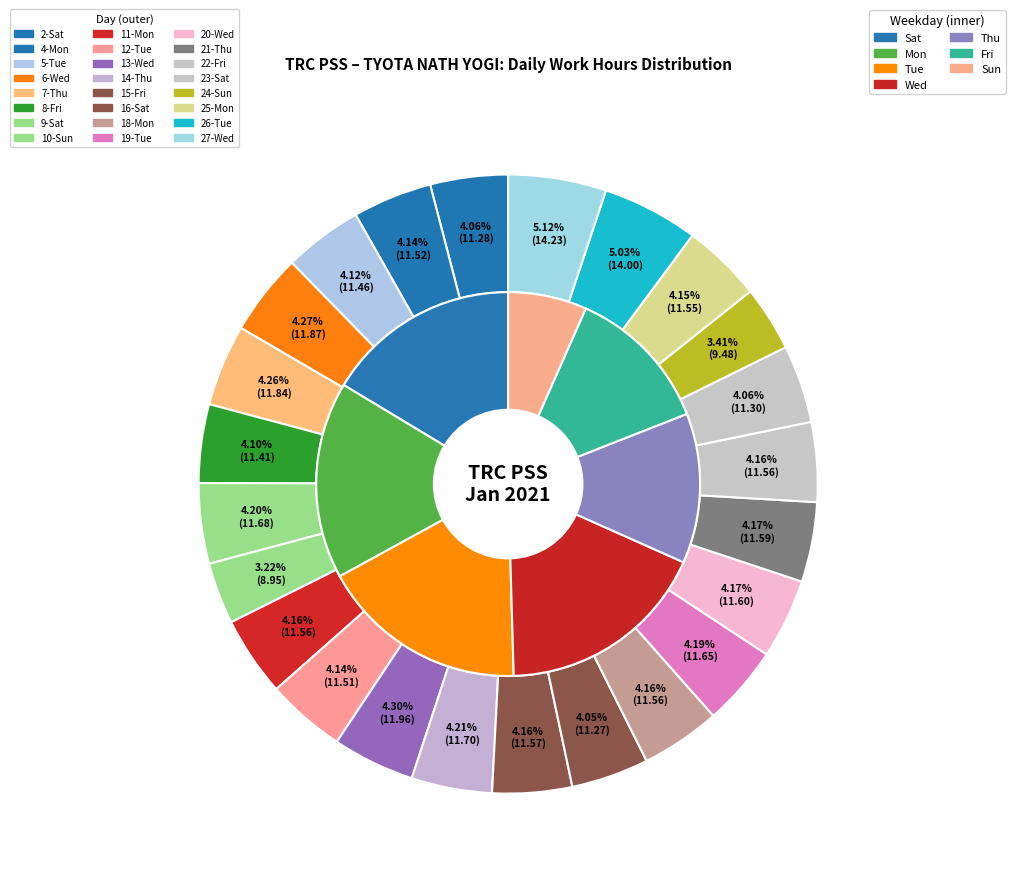

True or false: 16-Sat accounts for 13% of the total.

False